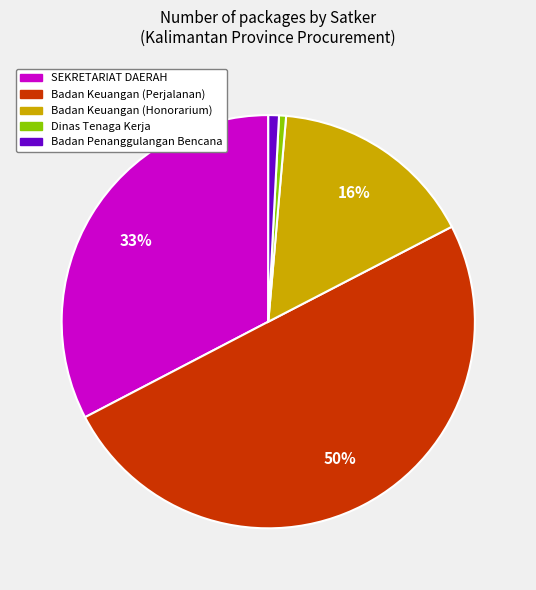

Which has a higher value, Badan Keuangan (Honorarium) or SEKRETARIAT DAERAH?

SEKRETARIAT DAERAH